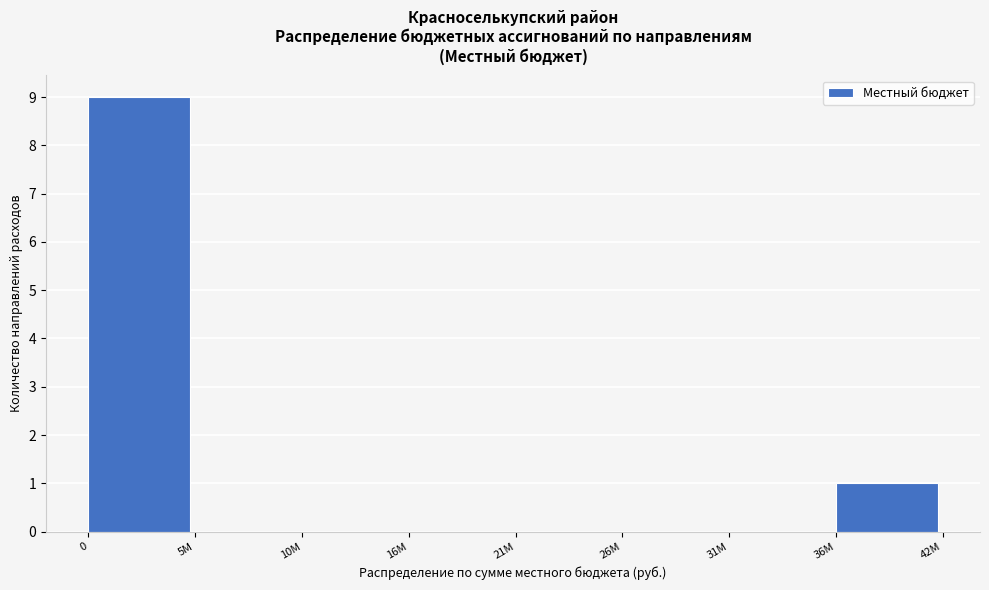

Reading left to right, extract all data points from this chart.

0=9	5М=0	10М=0	16М=0	21М=0	26М=0	31М=0	36М=1